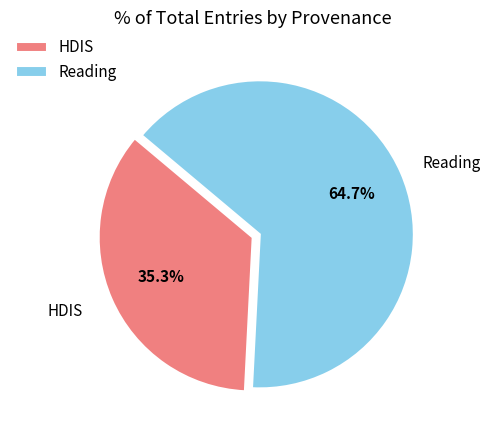

How many segments does this pie chart have?

2